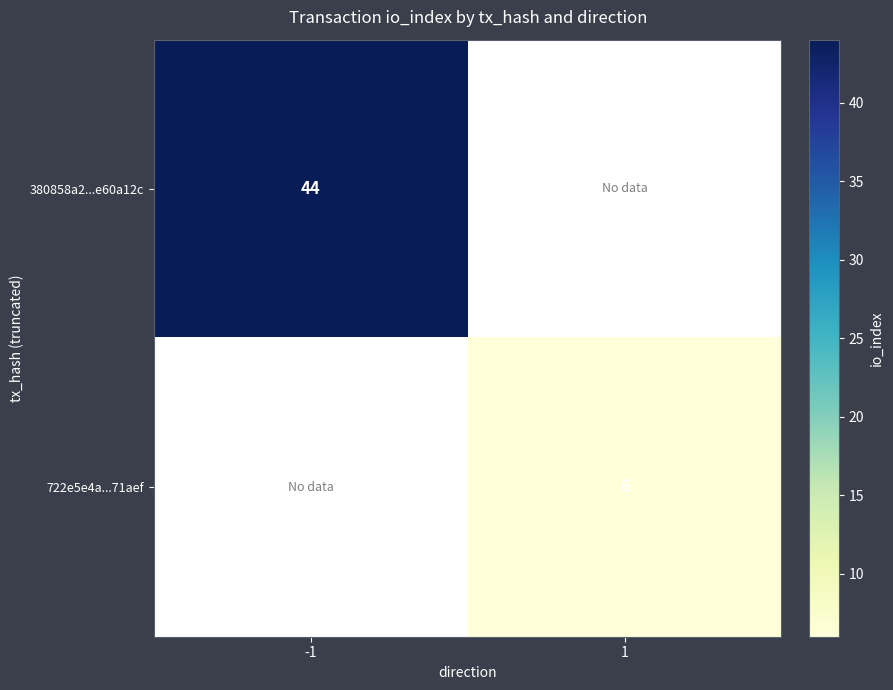

The 722e5e4a...71aef series shows 6 at 1. True or false?

True